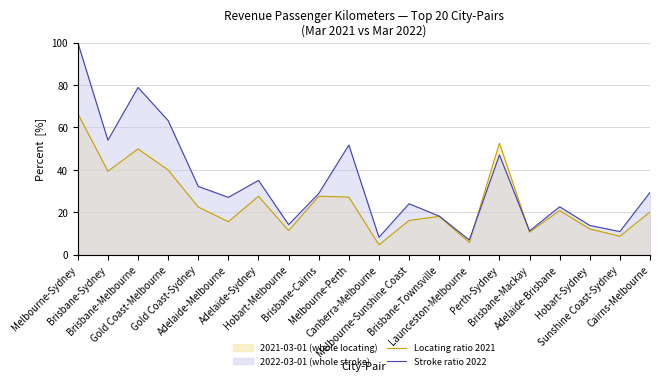

The value of Stroke ratio 2022 at Brisbane-Sydney is 83.0. True or false?

False